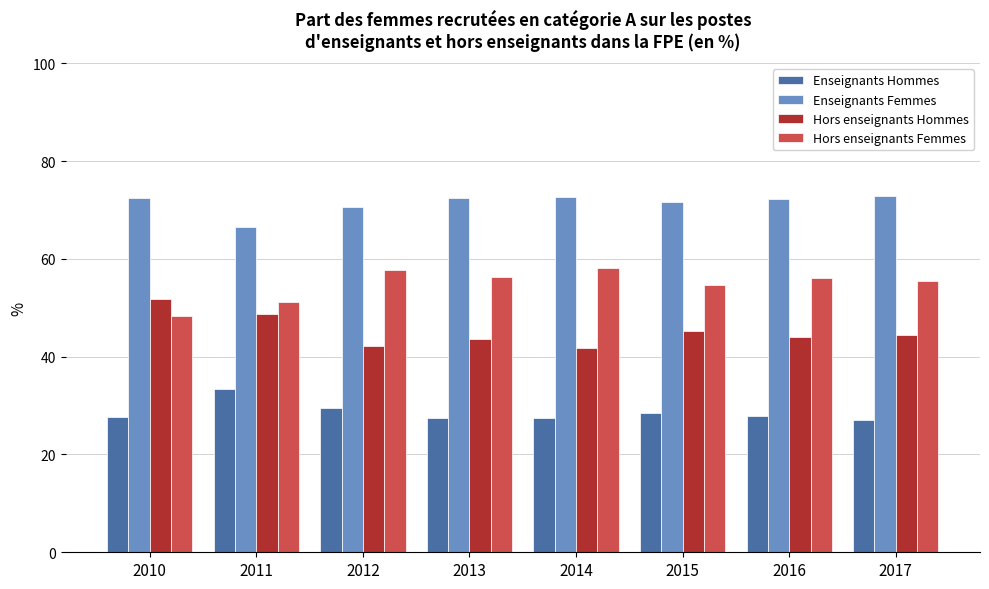

What is the sum of the Hors enseignants Hommes values at 2015 and 2017?

89.7